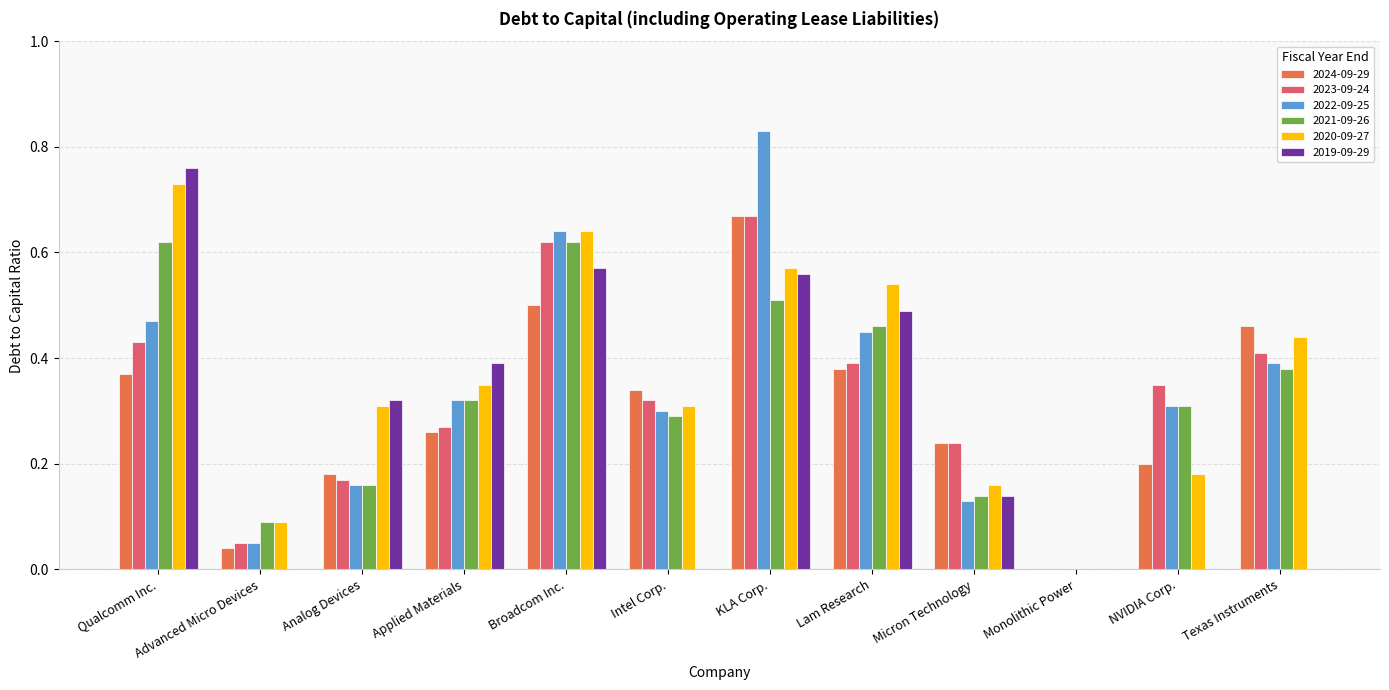

Are the bars grouped side by side (vs. stacked)?

Yes